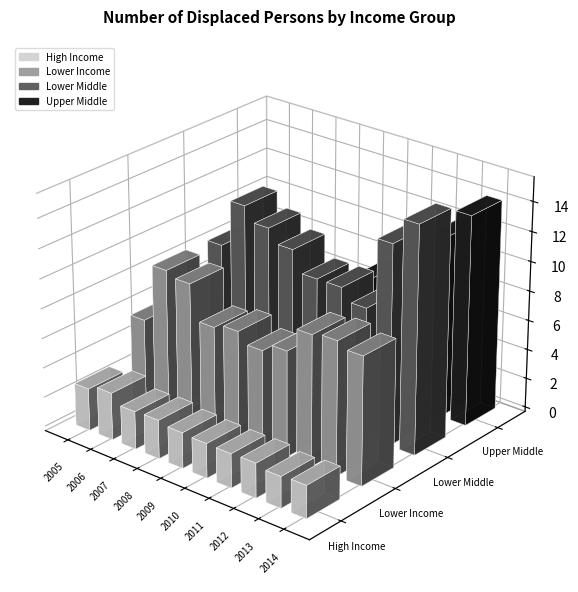

Which has a higher value, 2007 or 2011?

2007